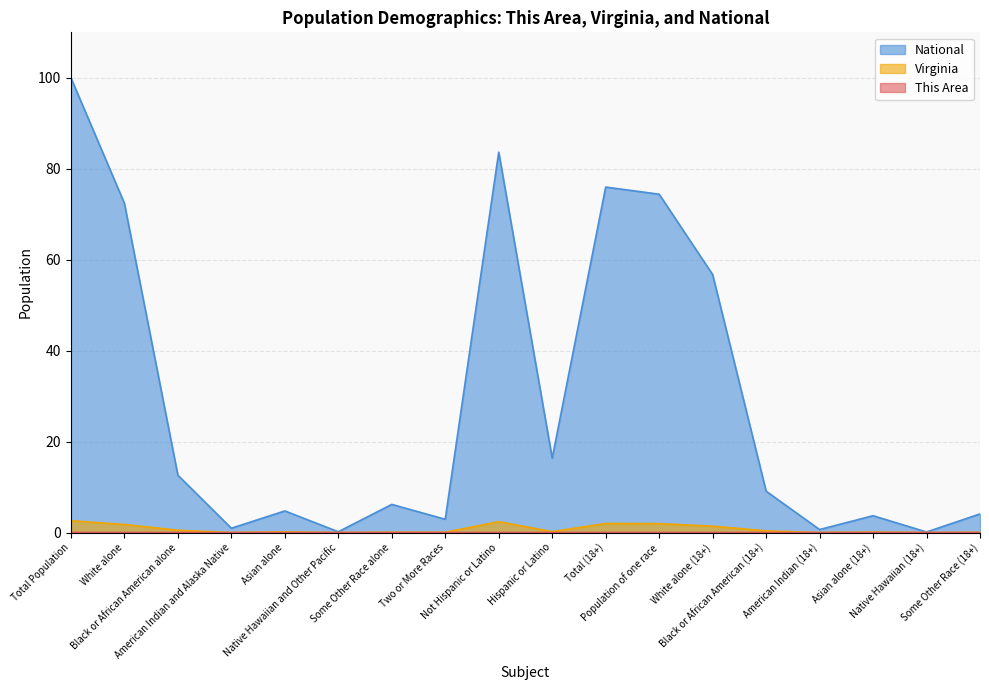

How many lines are shown in the chart?

3